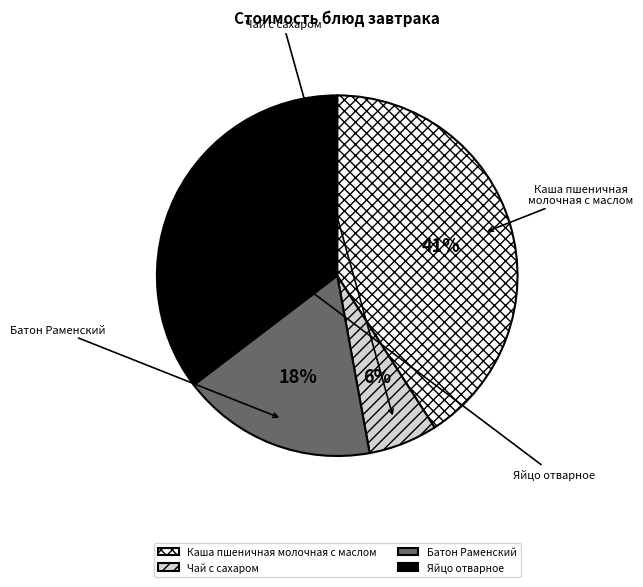

Is Батон Раменский the majority of the pie?

No